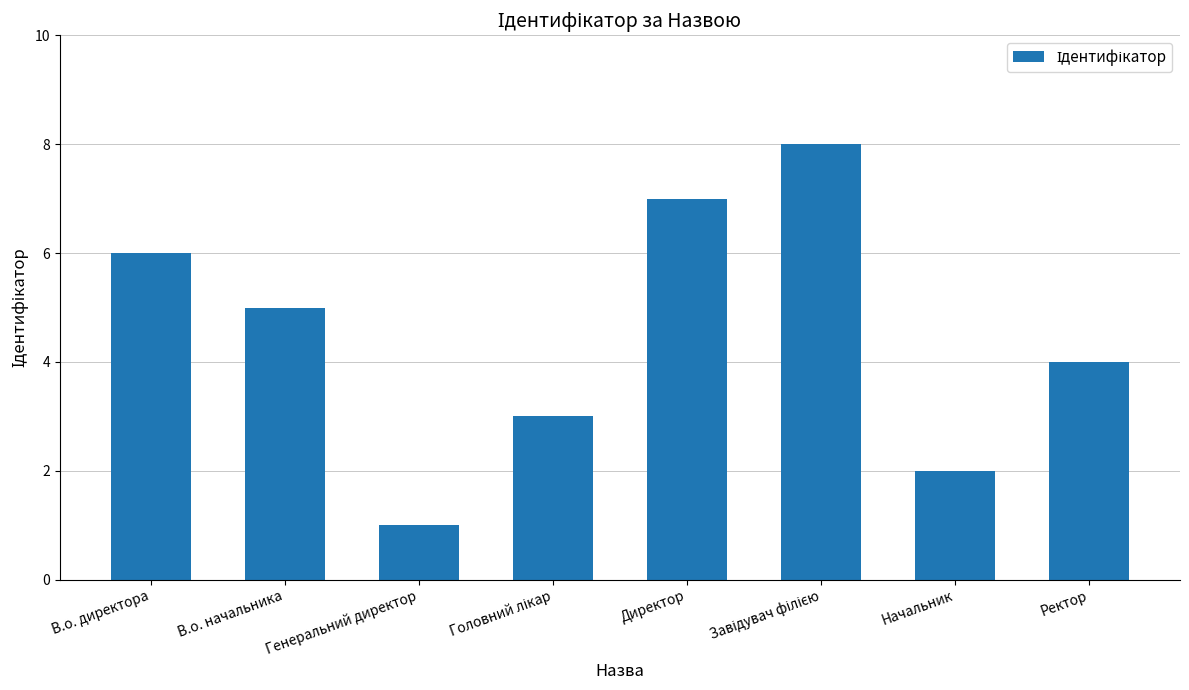

The chart shows a value of 1 at Генеральний директор. True or false?

True